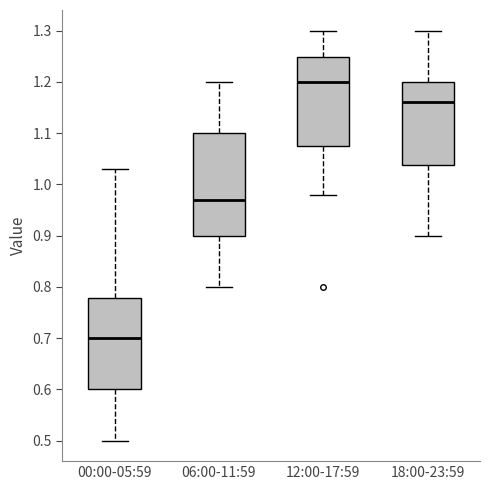

Reading left to right, read every box against the y-axis: the position of its median line, the range the box covers, and the ends of its whiskers. The values are not printed on the chart, so give them approximately, as read against the axis.

00:00-05:59: median 0.70, box 0.60 to 0.78, whiskers 0.50 to 1.03
06:00-11:59: median 0.97, box 0.90 to 1.10, whiskers 0.80 to 1.20
12:00-17:59: median 1.20, box 1.08 to 1.25, whiskers 0.98 to 1.30
18:00-23:59: median 1.16, box 1.04 to 1.20, whiskers 0.90 to 1.30